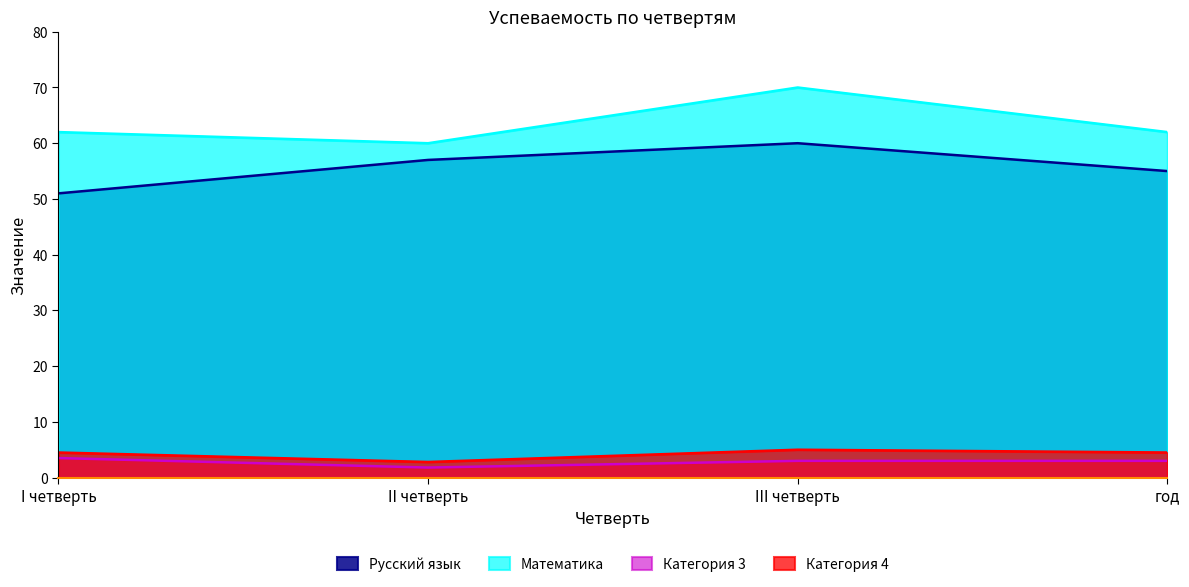

List the series in order of their peak value, highest first.

Математика, Русский язык, Категория 4, Категория 3